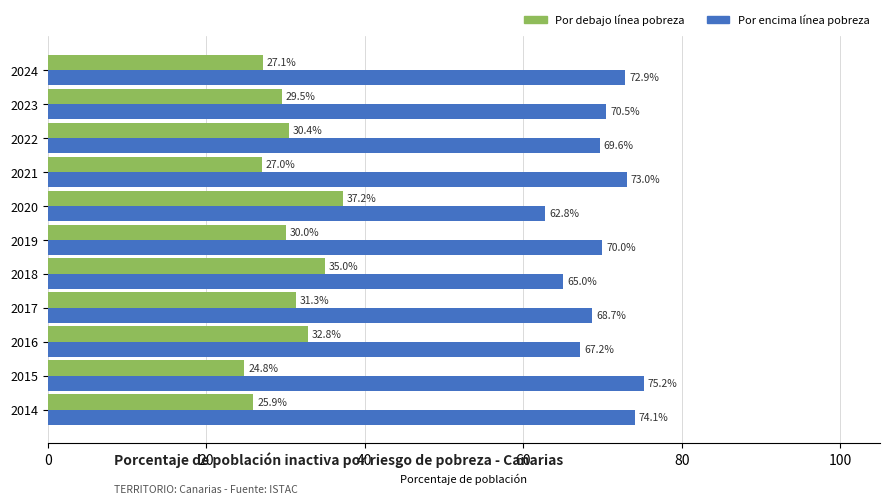

What is the total value across all series at 2015?

100.0